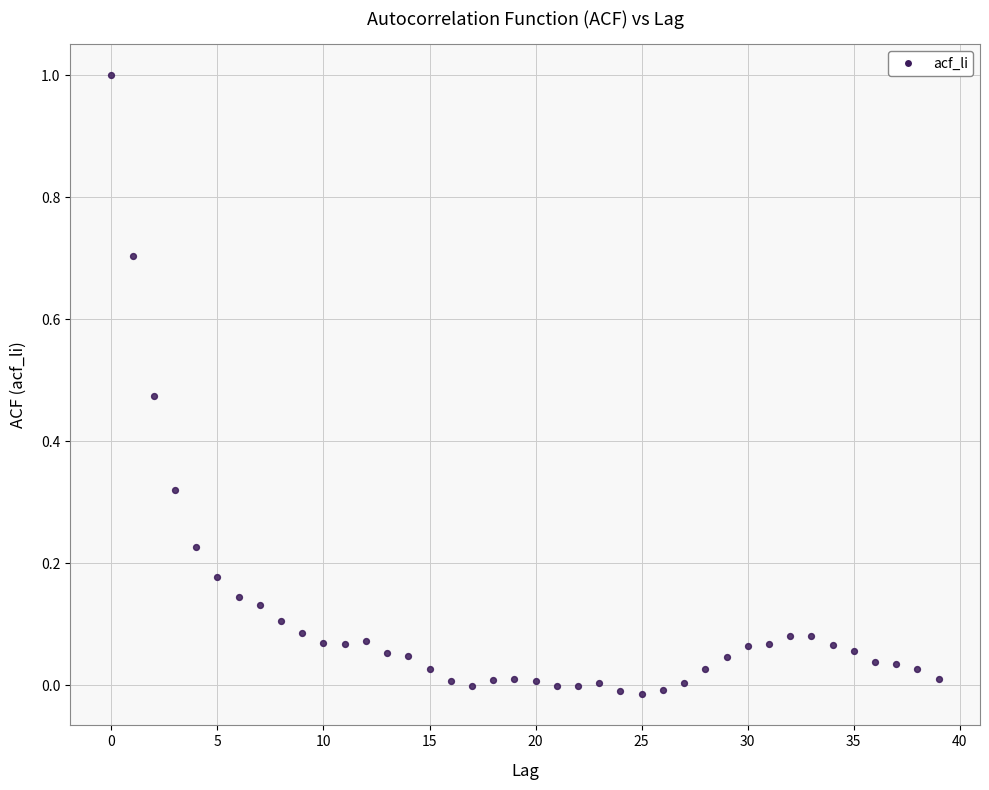

What is the range of Y values (max minus min)?

1.0